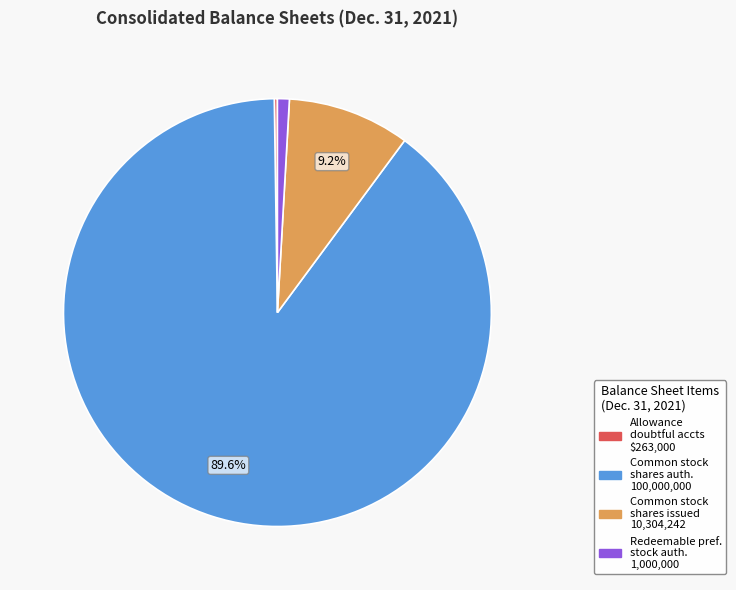

Is Common stock shares auth. 100,000,000 the majority of the pie?

Yes